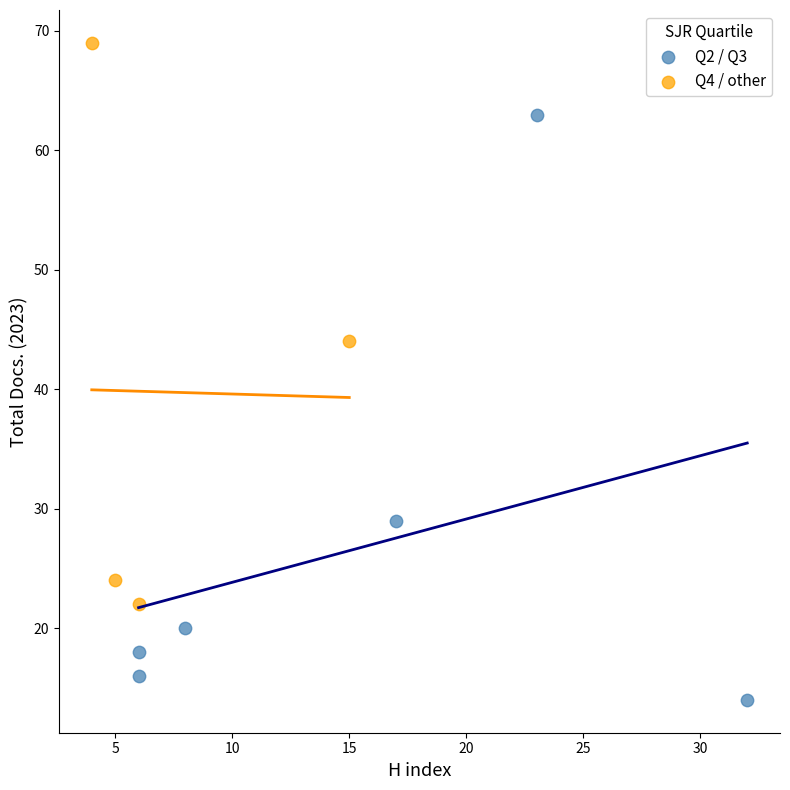

Which series contains the lowest Y value?

Q2 / Q3